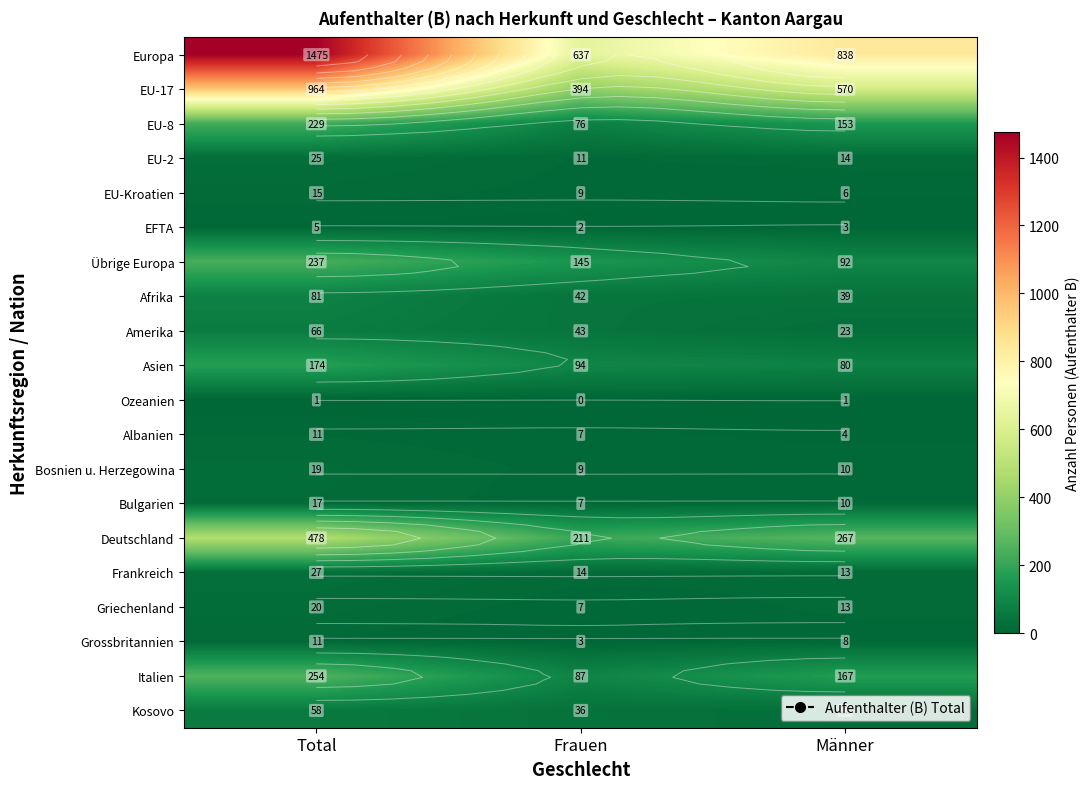

Which has a higher value, Männer or Frauen?

Männer